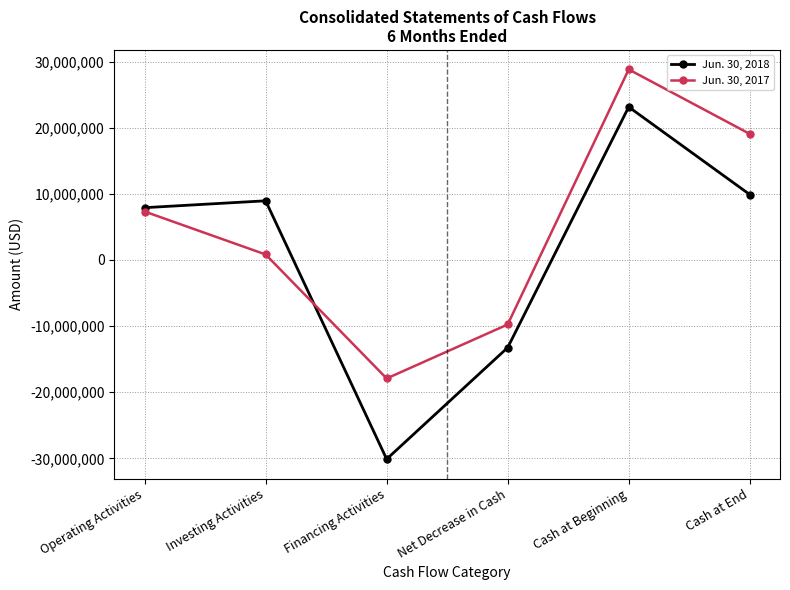

Which category has the highest value in the Jun. 30, 2018 series?

Cash at Beginning